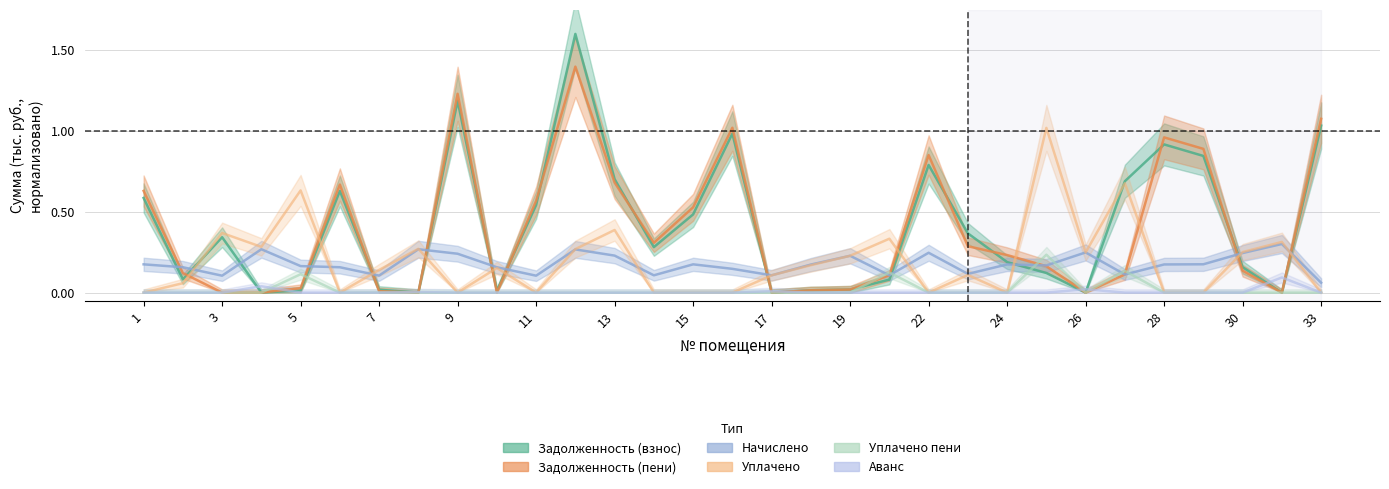

At how many categories does at least one series exceed 0?

31